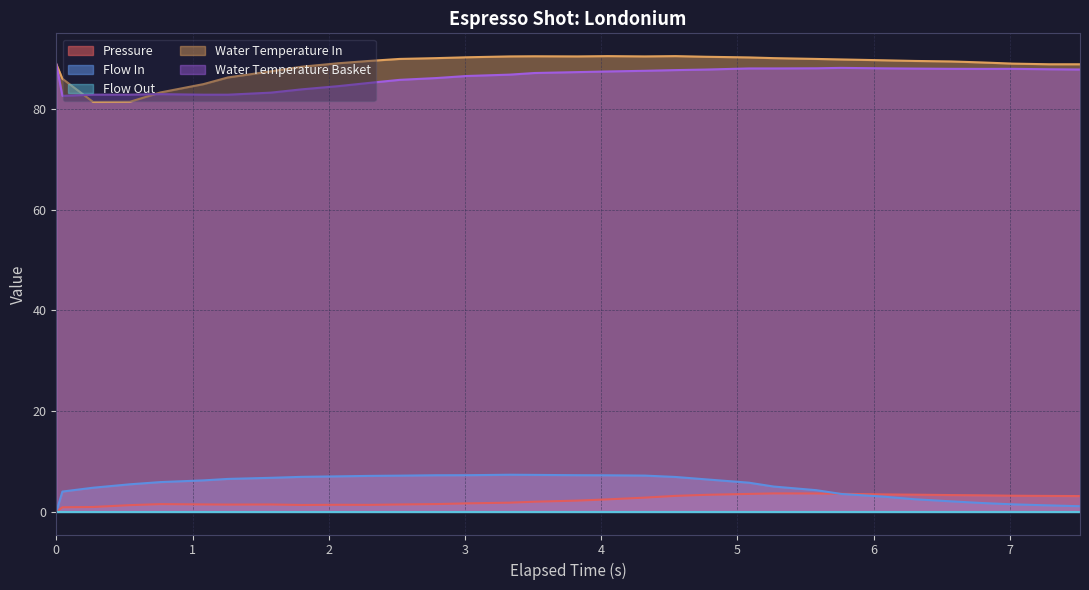

True or false: Water Temperature Basket and Flow In intersect in this chart.

False